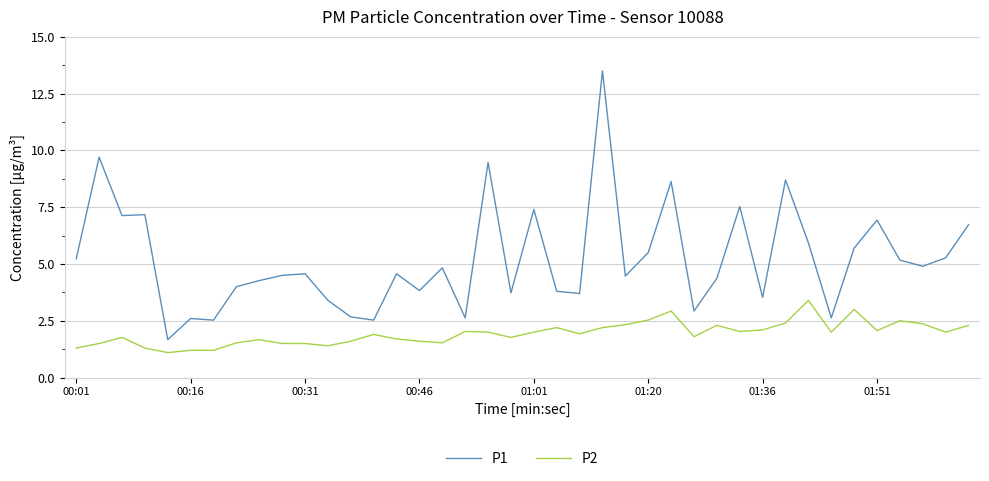

What is the difference between the maximum and minimum values in the P2 series?

2.3